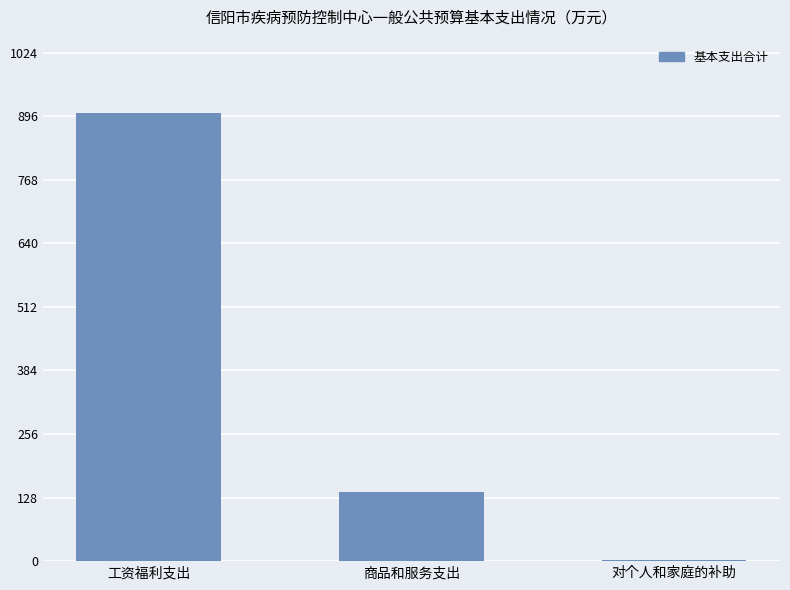

What is the average value?

348.2